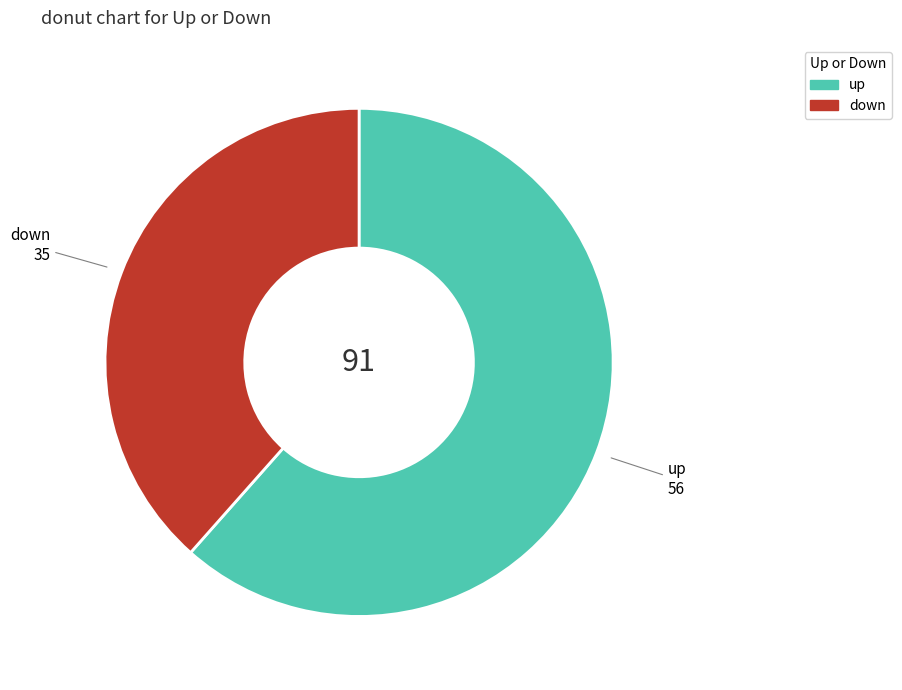

Rank the categories by value from lowest to highest.

down, up